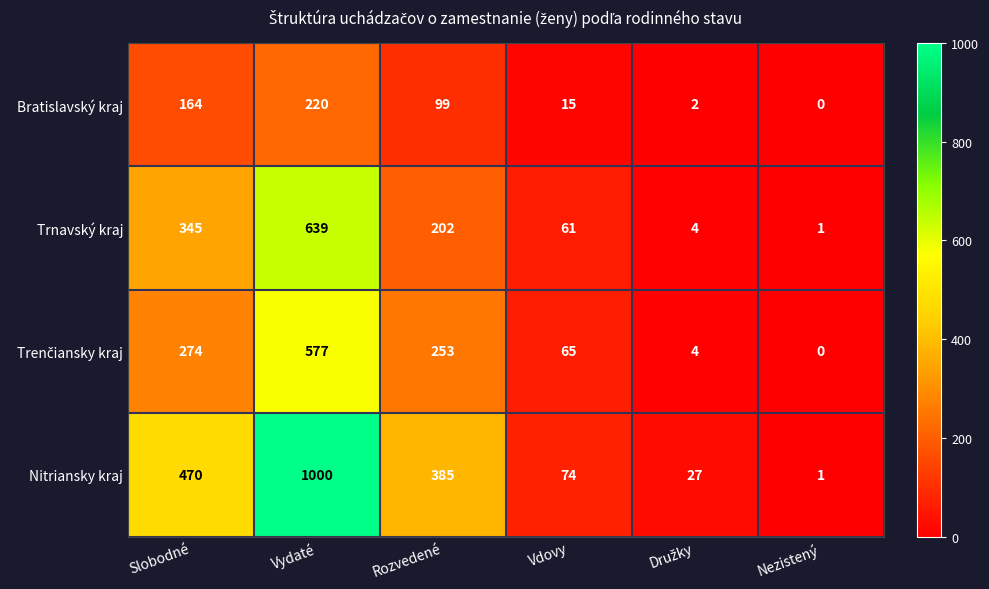

Which series has the largest total across all categories?

Nitriansky kraj